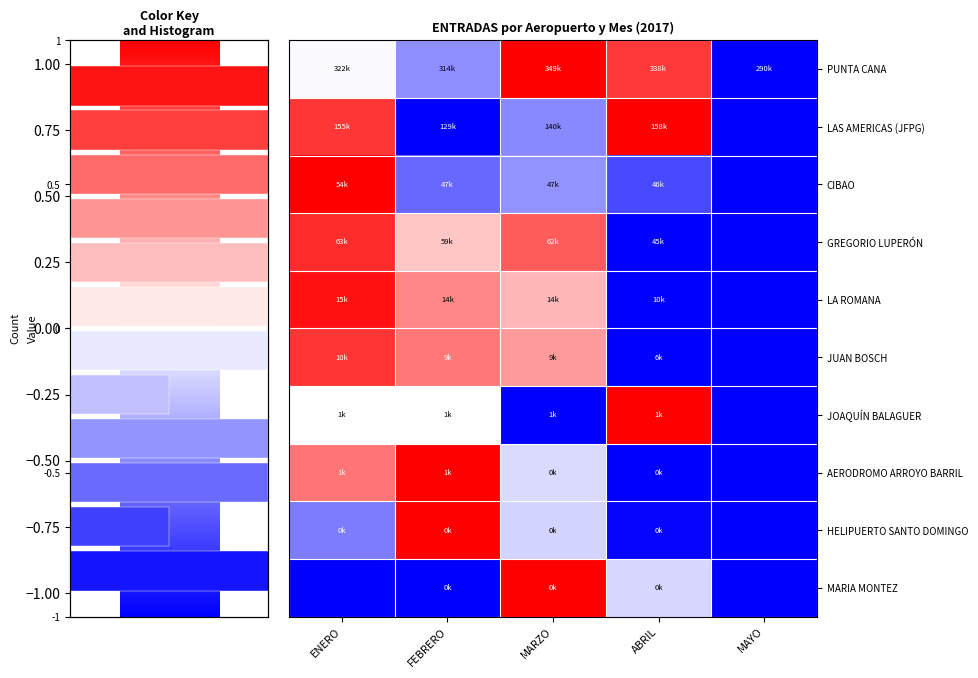

Which series has the largest total across all categories?

PUNTA CANA